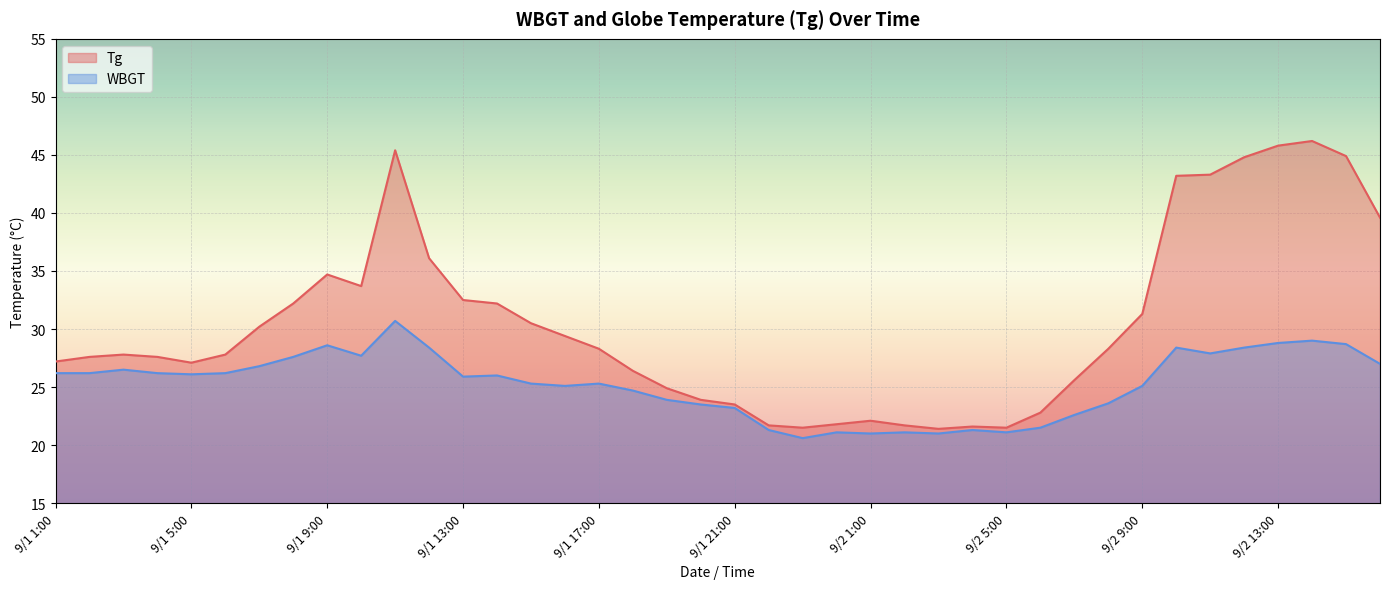

What is the difference between the second highest and minimum values in the WBGT series?

8.4